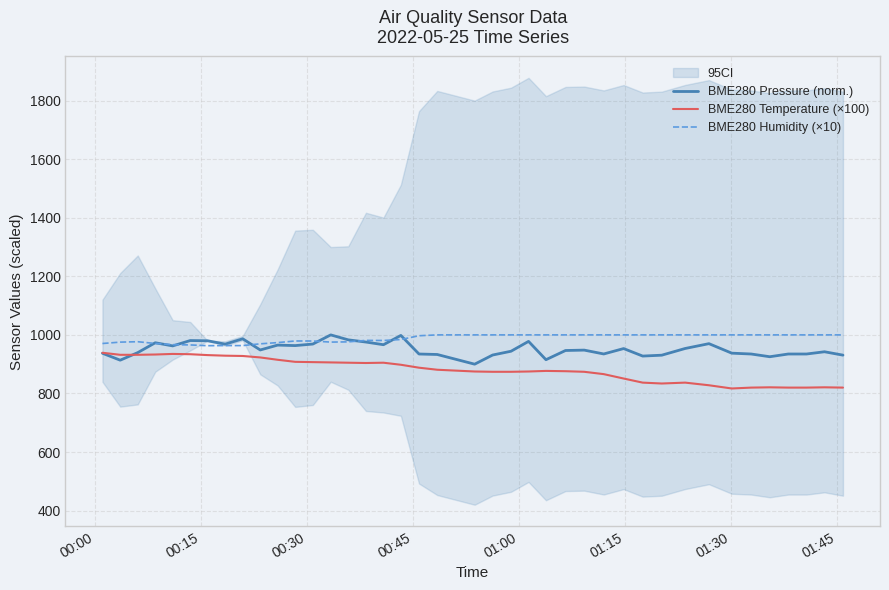

At how many categories does at least one series exceed 994?

24